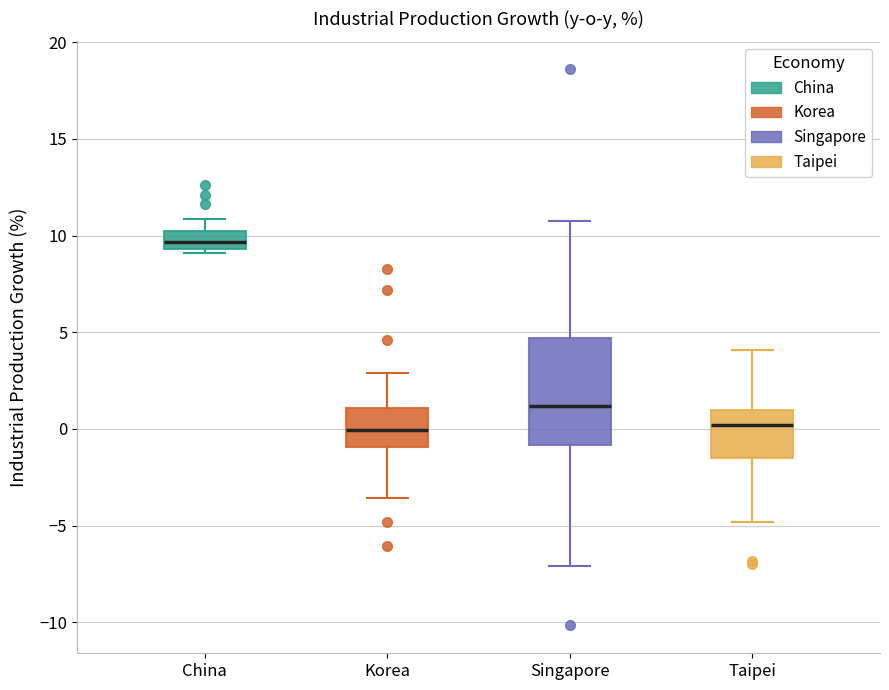

Where is the upper edge of the box for China on the y-axis? The values are not printed on the chart, so give them approximately, as read against the axis.

10.0